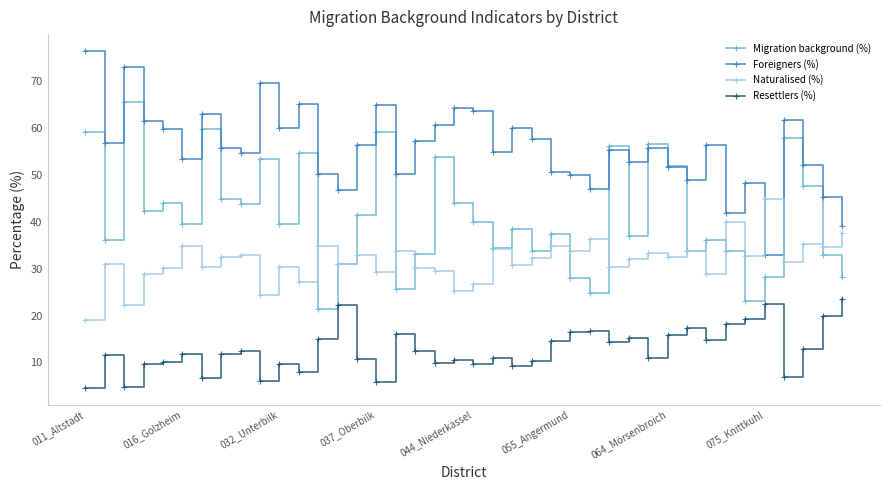

What is the value of the Migration background (%) point at the 17th from the left?

25.6